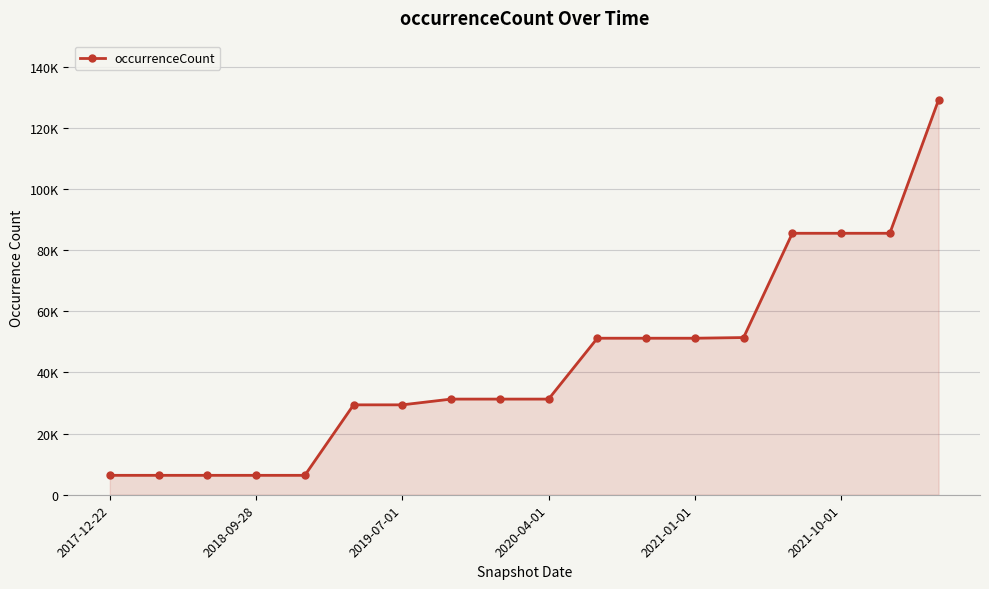

Does the chart have visible grid lines?

Yes